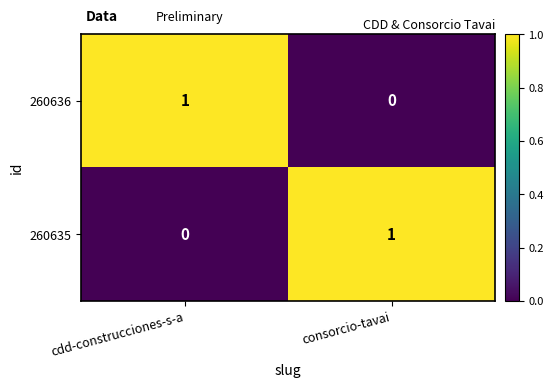

The value of 260636 at consorcio-tavai is 0. True or false?

True